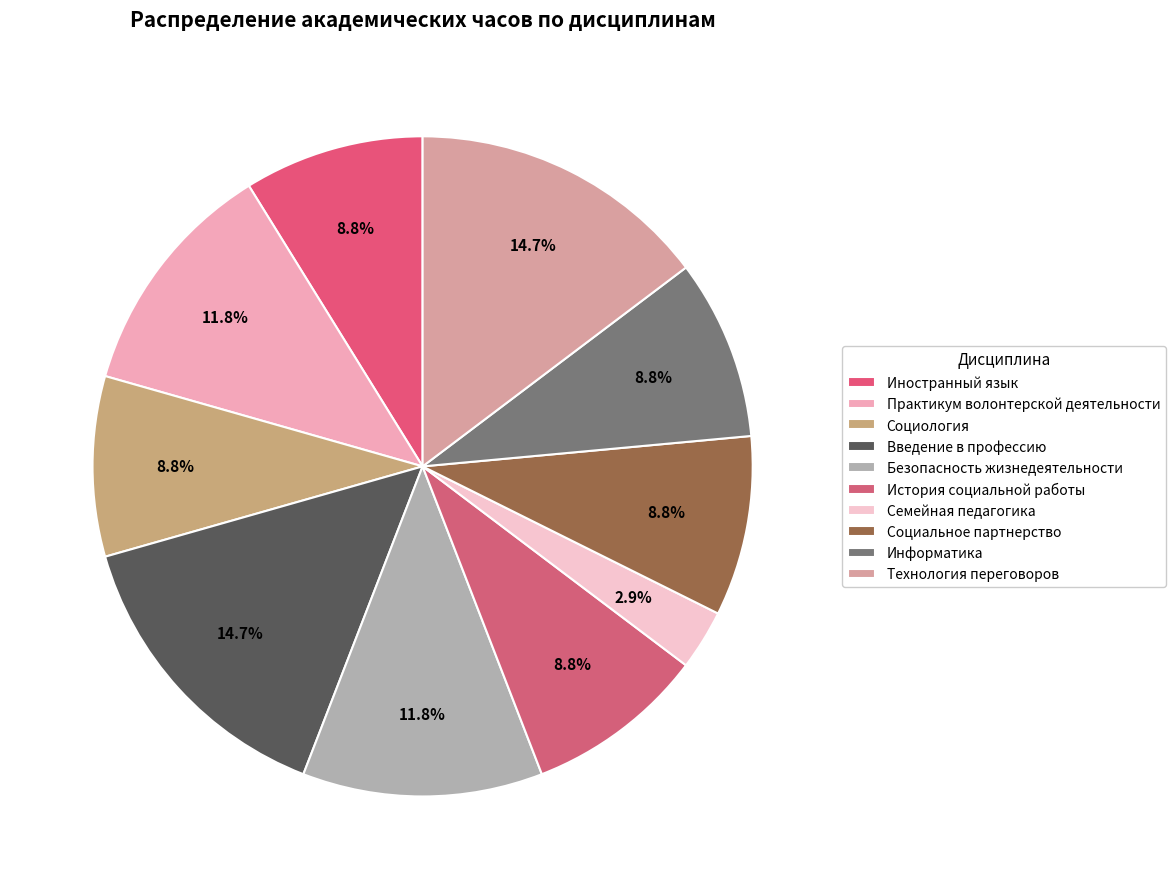

How many slices are in this pie chart?

10